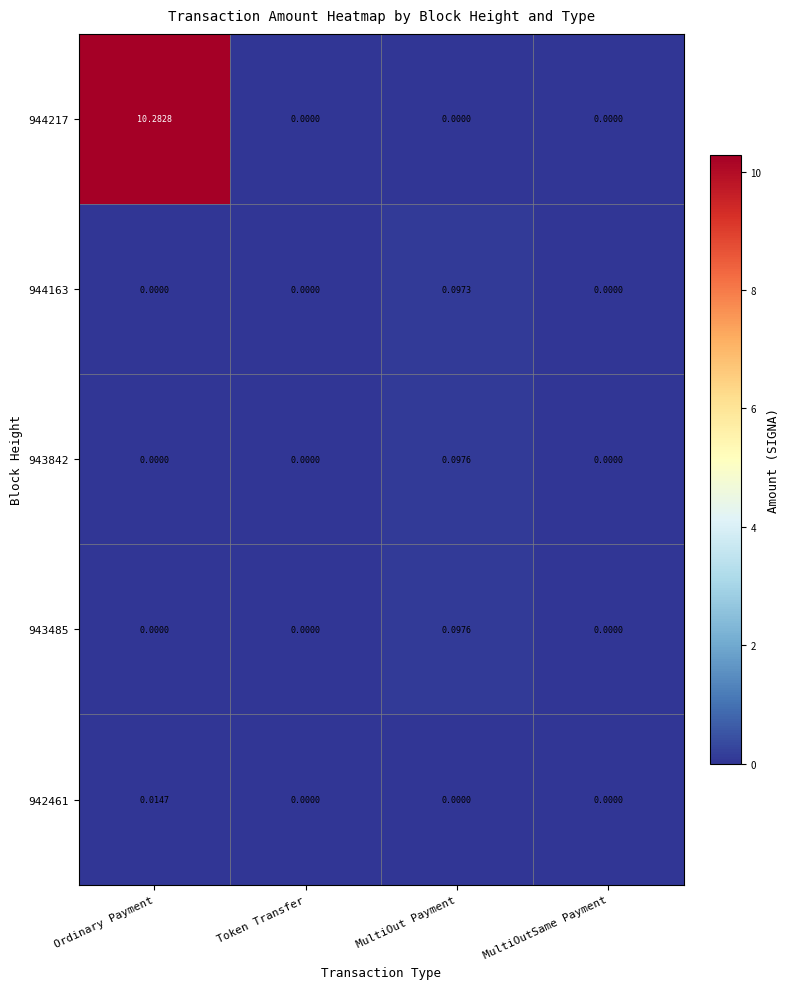

Which label corresponds to the largest value in the chart?

Ordinary Payment